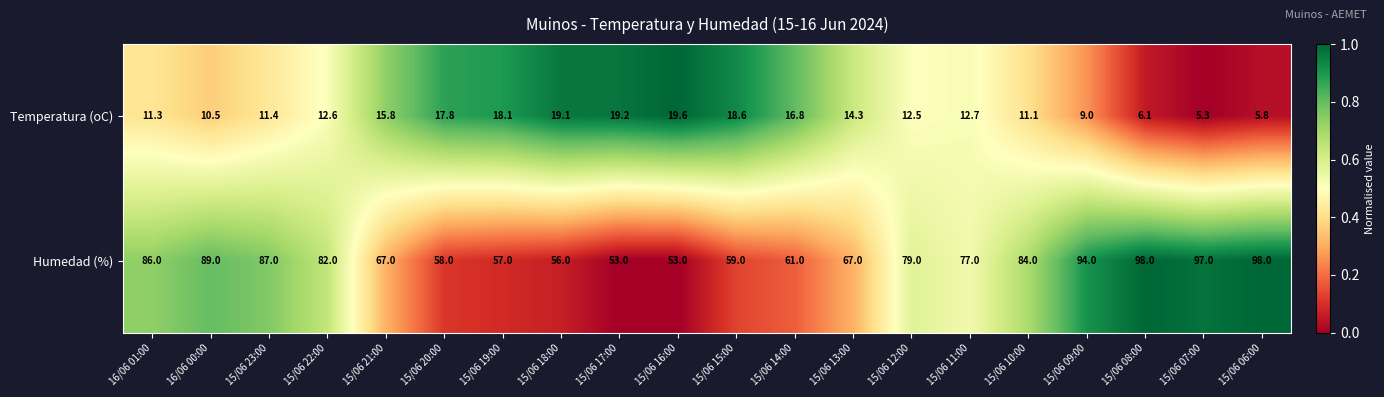

Which series changed the most between 15/06 22:00 and 15/06 08:00?

Humedad (%)